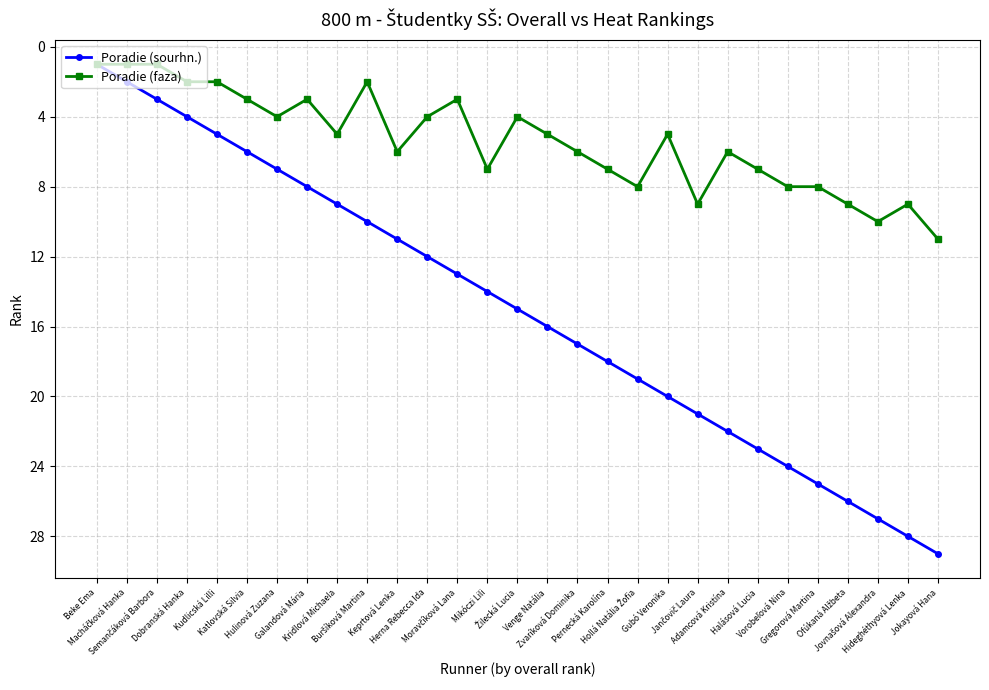

Which series has the largest range (max minus min)?

Poradie (sourhn.)